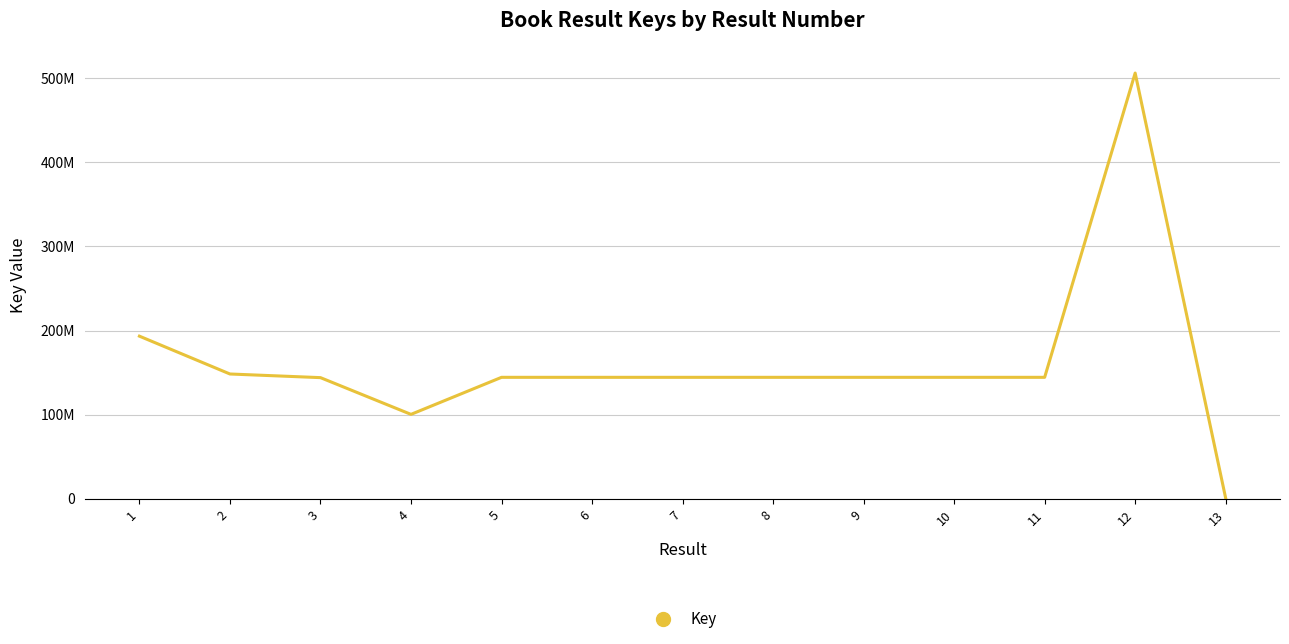

What is the sum of all values?

2103490902